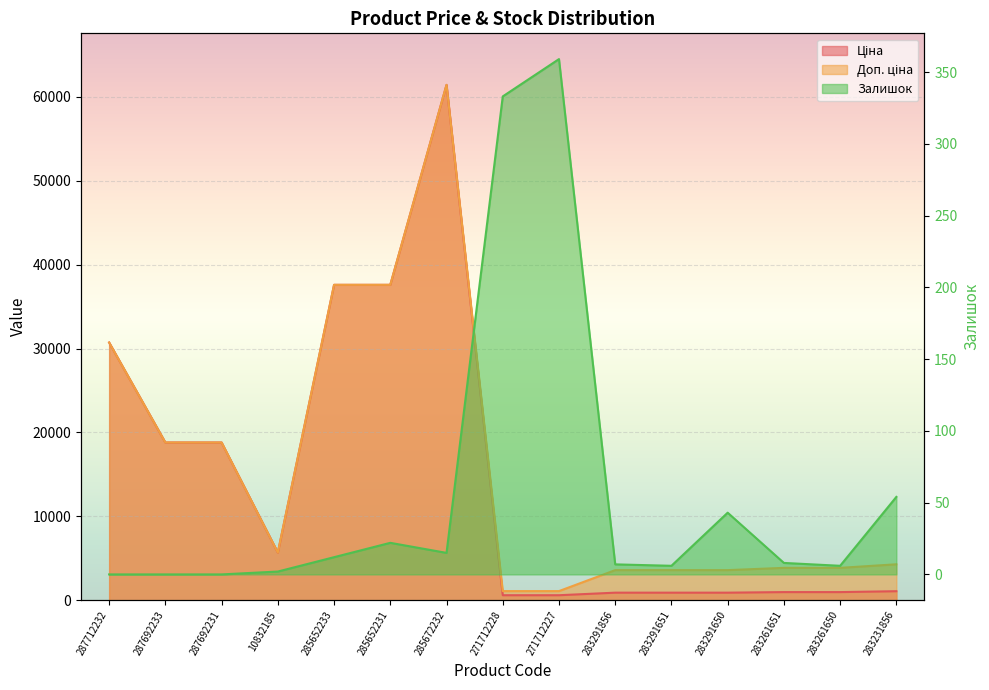

What is the label of the 1st point from the right?

283231856